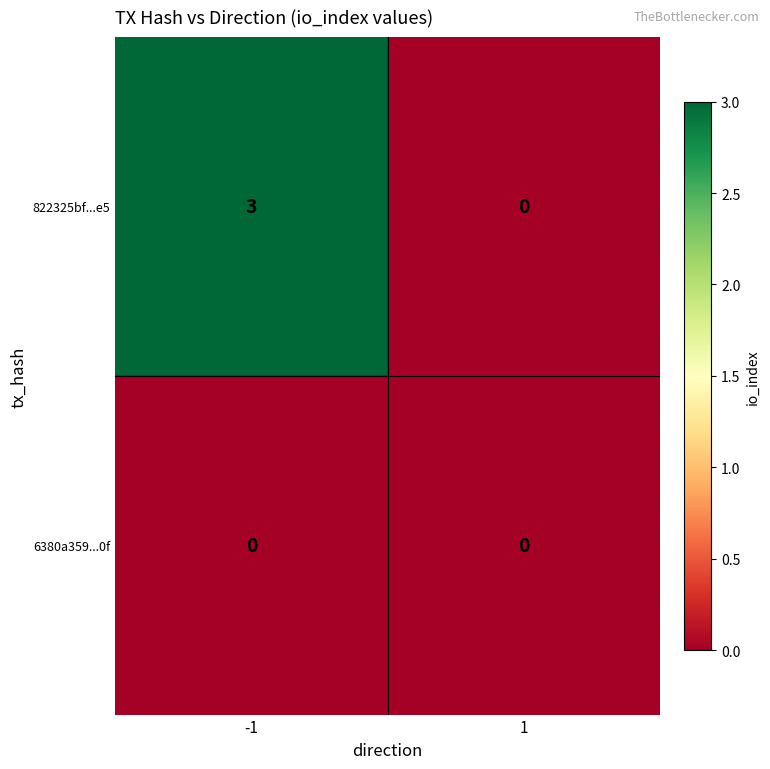

True or false: 822325bf...e5 has a value of -1 at 1.

False